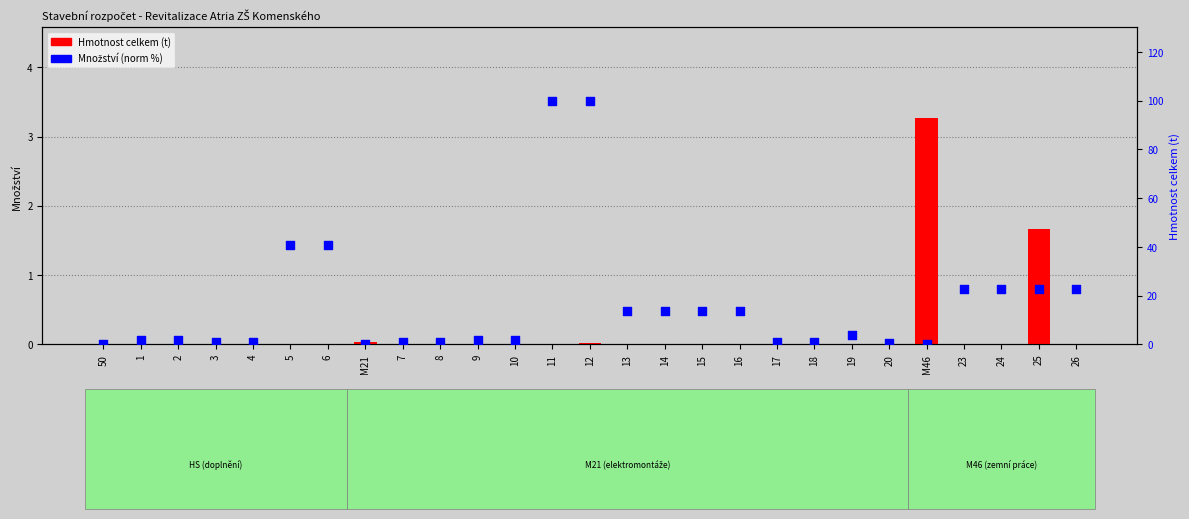

Is the value of Množství (norm %) at 1 greater than the value of Hmotnost celkem (t) at 50?

Yes